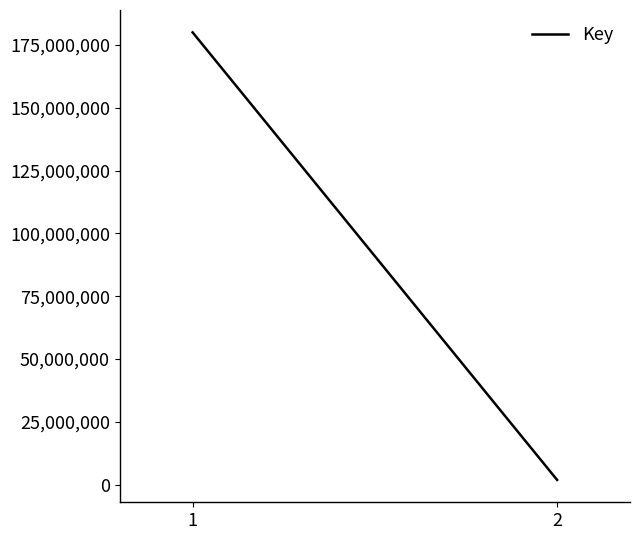

Reading left to right, transcribe all the data shown in this chart.

1=179986475	2=1851464